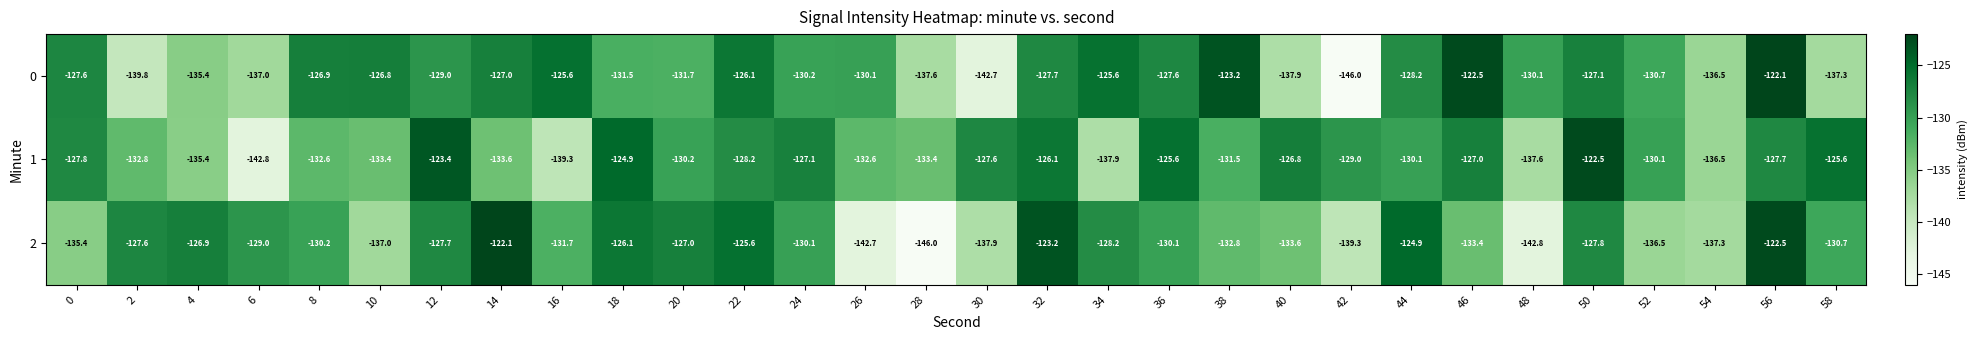

What is the difference between the 0 values at 4 and 24?

5.2